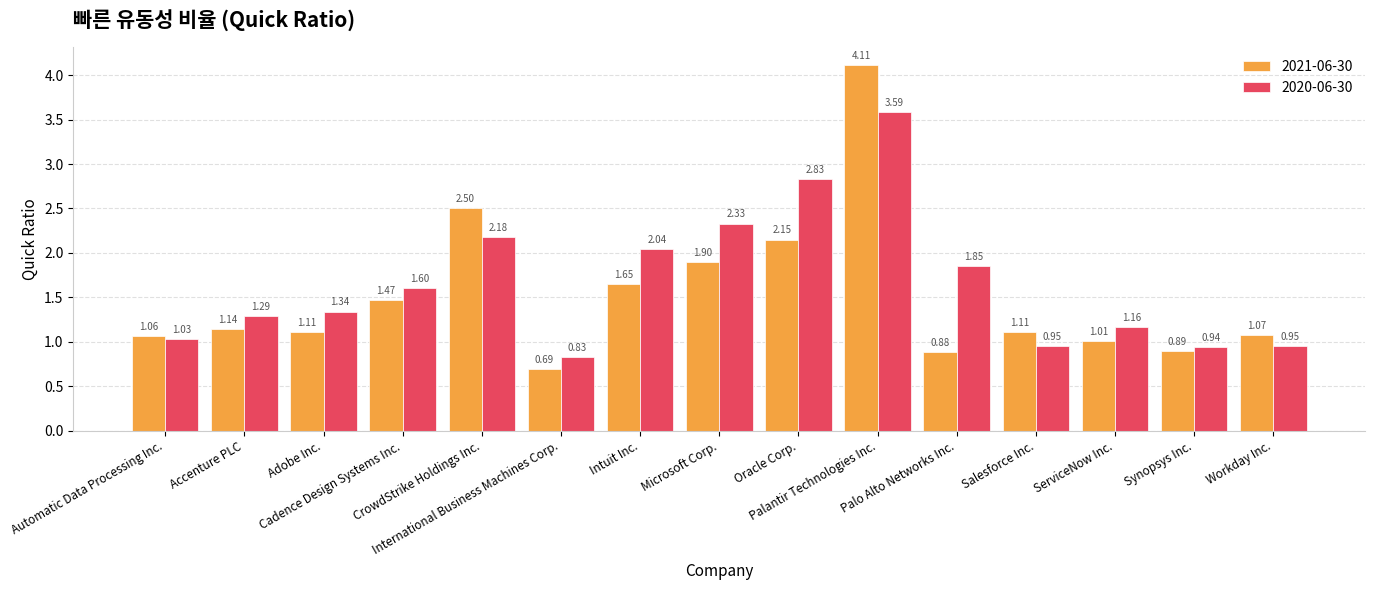

What is the highest value of the 2020-06-30 series?

3.6